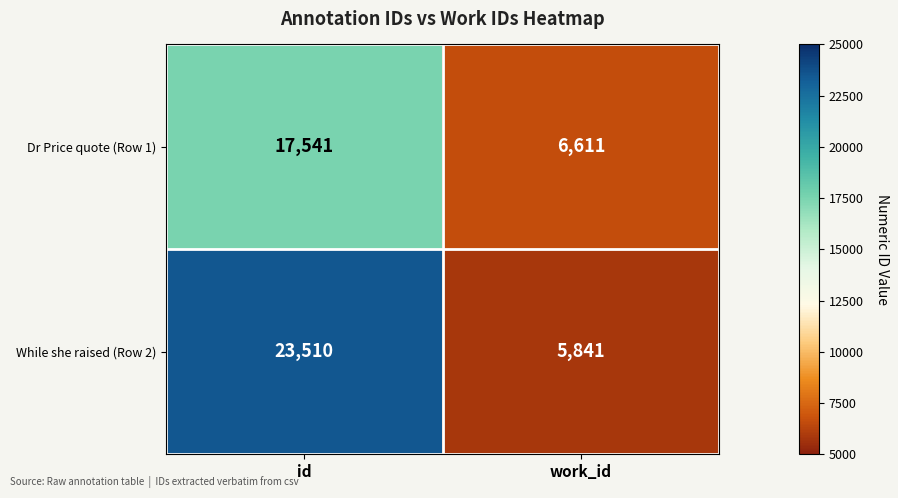

At how many categories does at least one series exceed 12165?

1